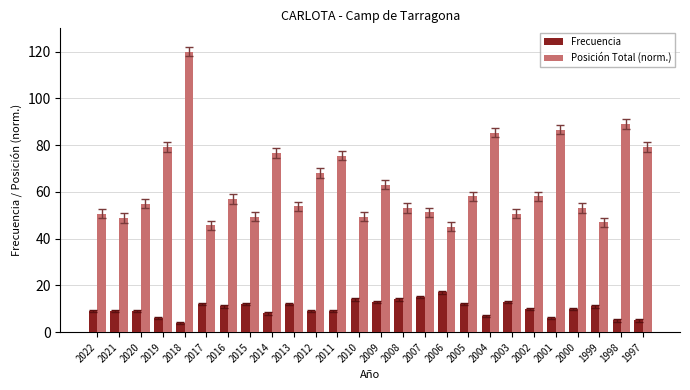

Reading left to right, what are all the values shown in this chart?

Frecuencia: 9.0	9.0	9.0	6.0	4.0	12.0	11.0	12.0	8.0	12.0	9.0	9.0	14.0	13.0	14.0	15.0	17.0	12.0	7.0	13.0	10.0	6.0	10.0	11.0	5.0	5.0
Posición Total (norm.): 50.7	48.9	55.1	79.2	120.0	45.8	56.9	49.5	76.7	53.8	68.0	75.5	49.5	63.1	53.2	51.3	45.2	58.1	85.4	50.7	58.1	86.6	53.2	47.0	89.1	79.2